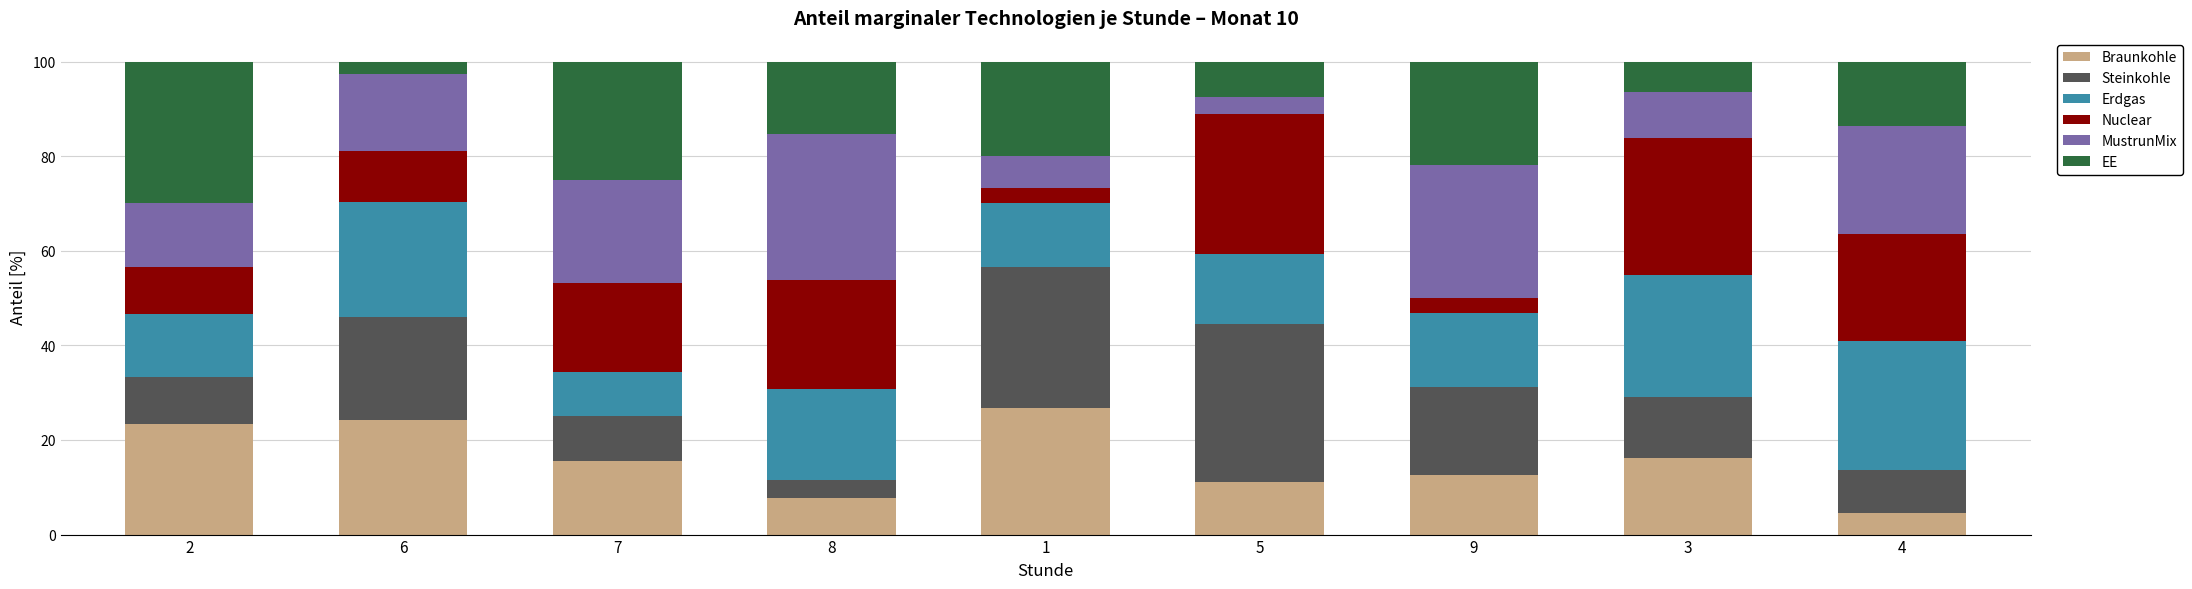

What is the total value across all series at 9?

100.0